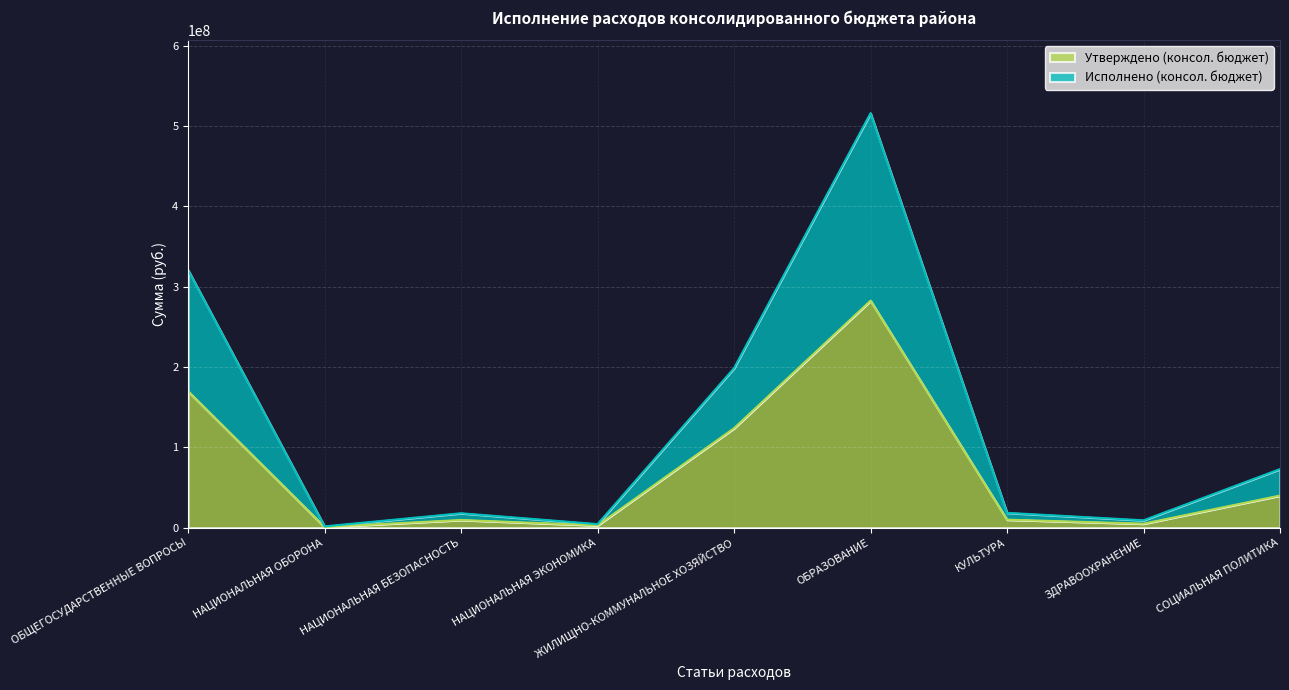

True or false: Утверждено (консол. бюджет) has more than 2 interior local peaks.

False